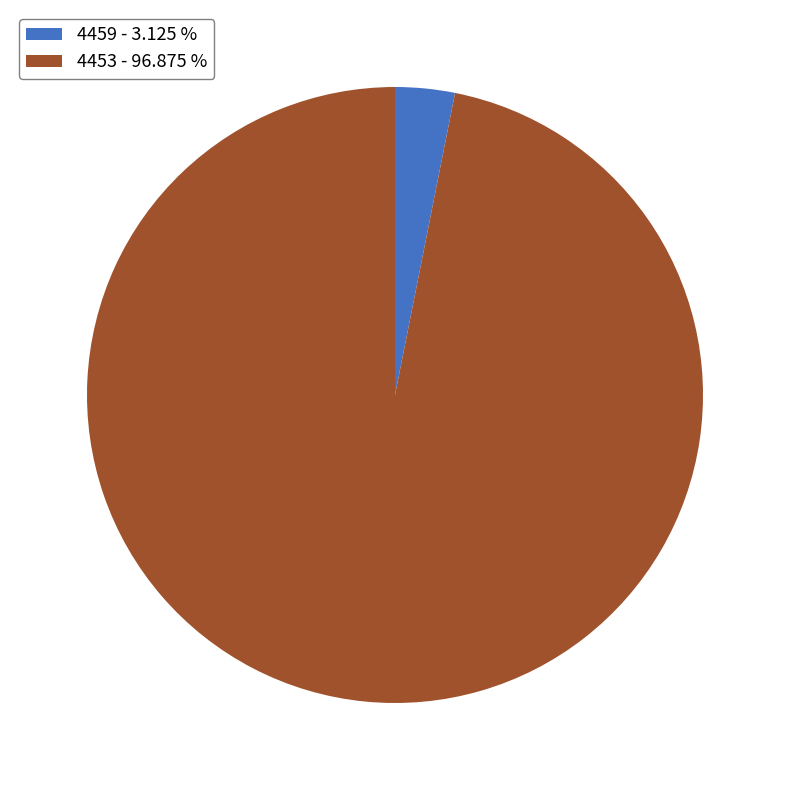

Which has a higher value, 4459 - 3.125 % or 4453 - 96.875 %?

4453 - 96.875 %